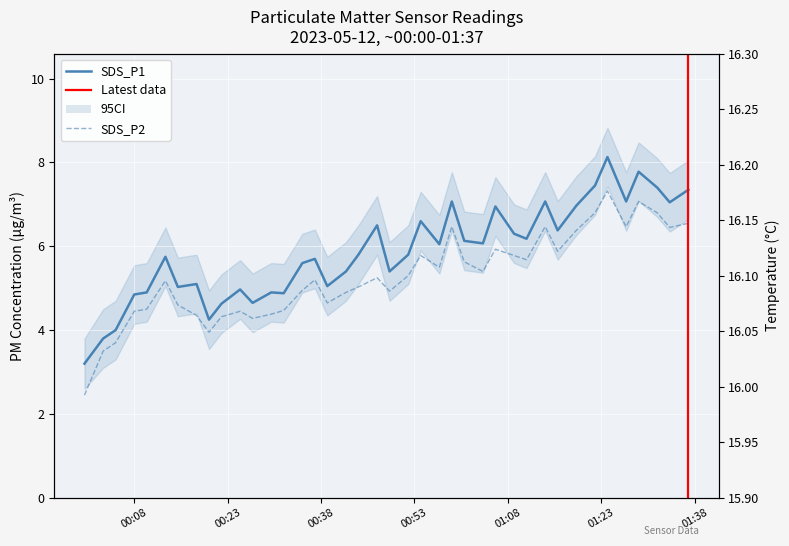

At which category does Temp reach its first local peak?

00:08